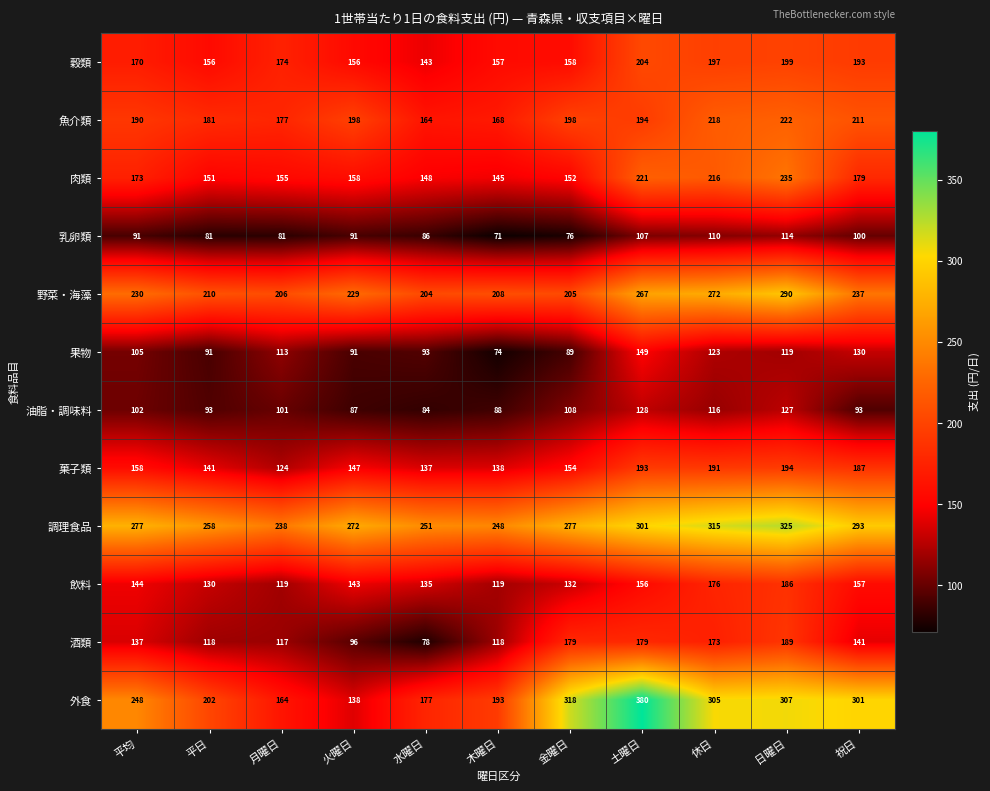

Which label corresponds to the smallest value in the chart?

木曜日